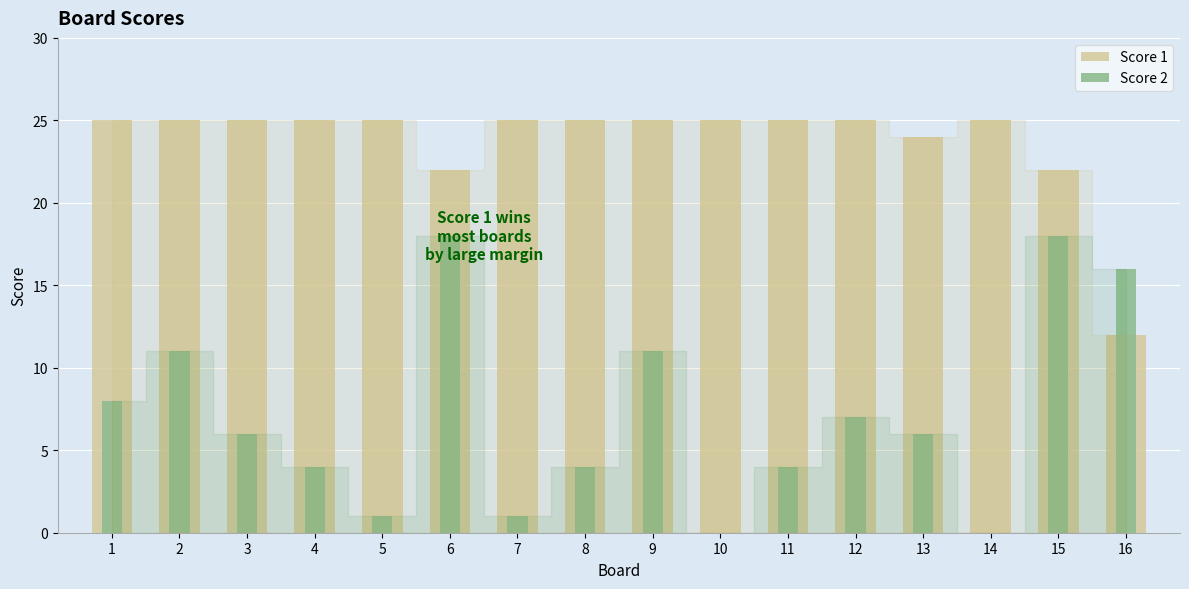

True or false: Score 2 has a value of 4 at 11.

True